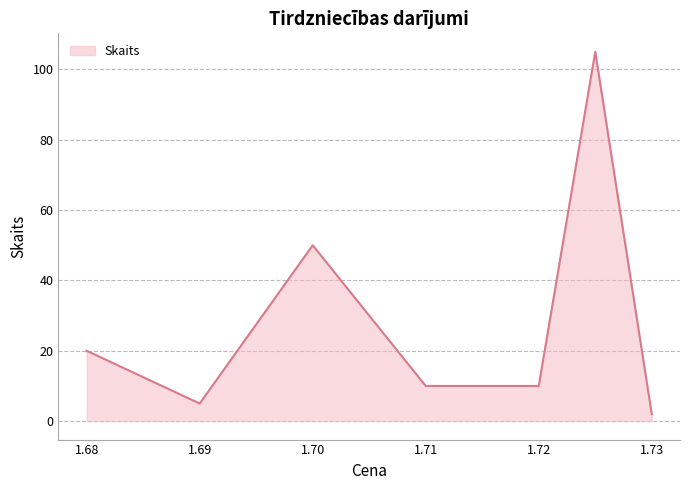

What is the difference between the second highest and second lowest values?

45